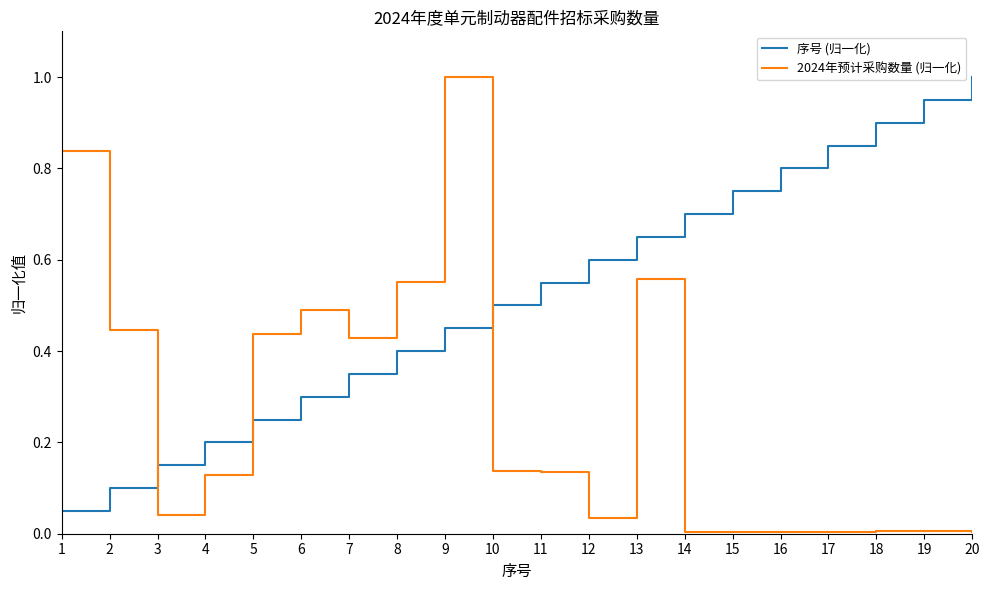

Which series has the widest spread of values?

2024年预计采购数量 (归一化)